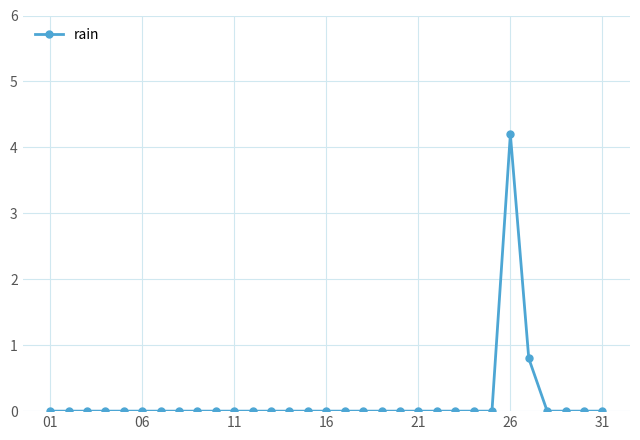

What is the value of the 26th point from the left?

4.2